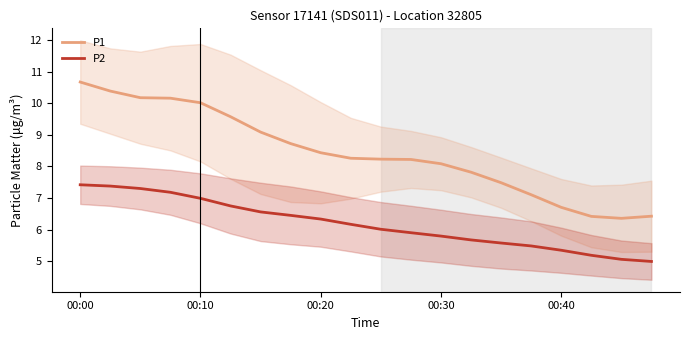

Rank the series by their maximum value, from lowest to highest.

P2, P1